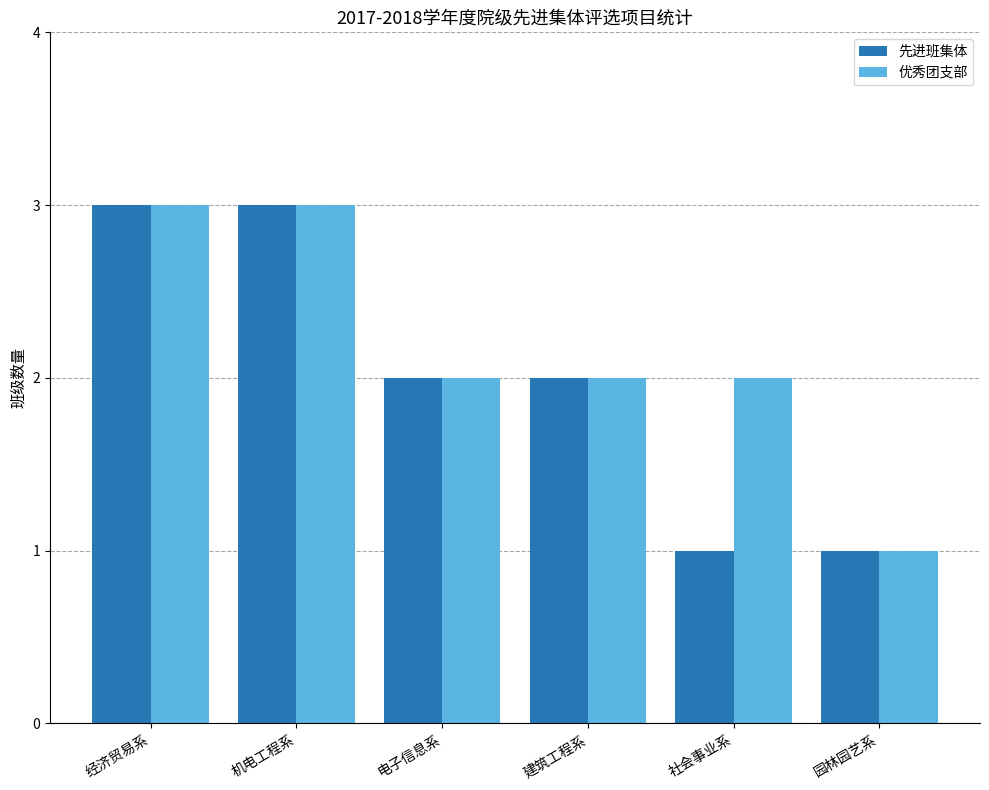

Reading right to left, list all the values displayed in this chart.

先进班集体: 园林园艺系=1	社会事业系=1	建筑工程系=2	电子信息系=2	机电工程系=3	经济贸易系=3
优秀团支部: 园林园艺系=1	社会事业系=2	建筑工程系=2	电子信息系=2	机电工程系=3	经济贸易系=3